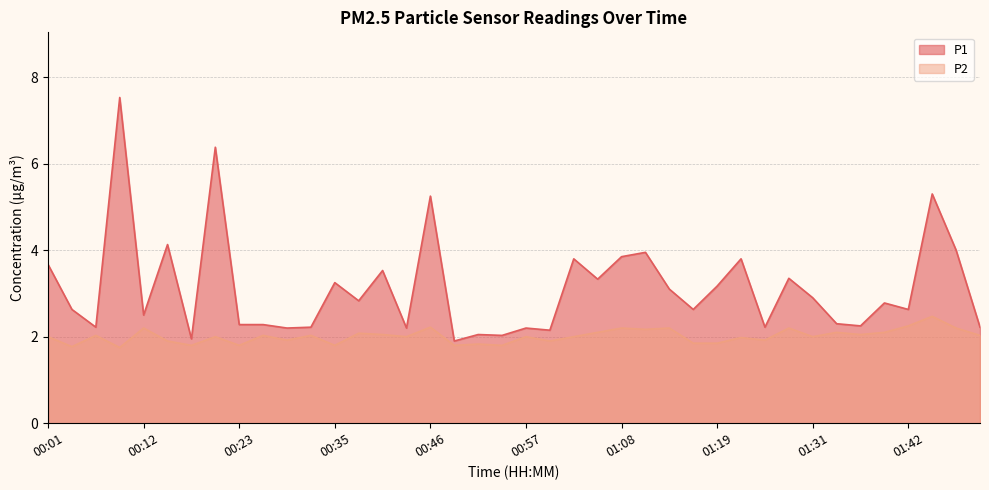

What are all the series names shown in the legend?

P1, P2